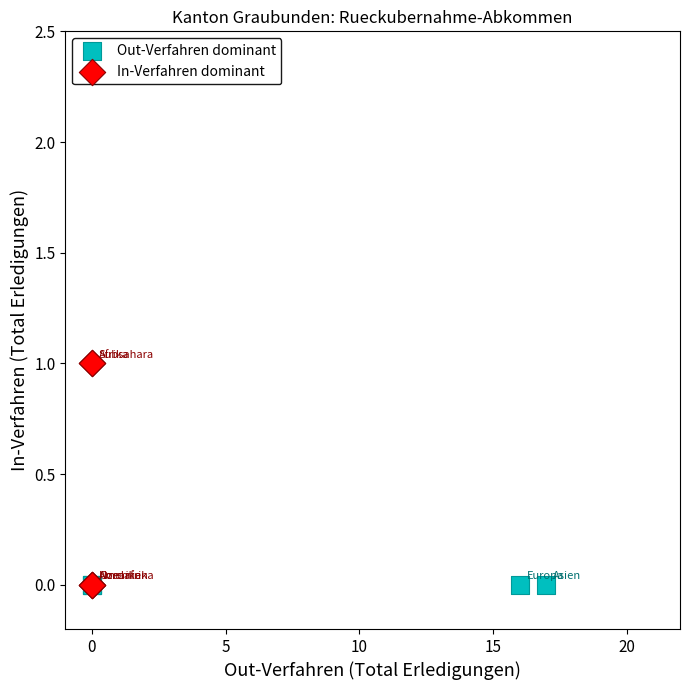

Which series reaches the maximum Y coordinate?

In-Verfahren dominant